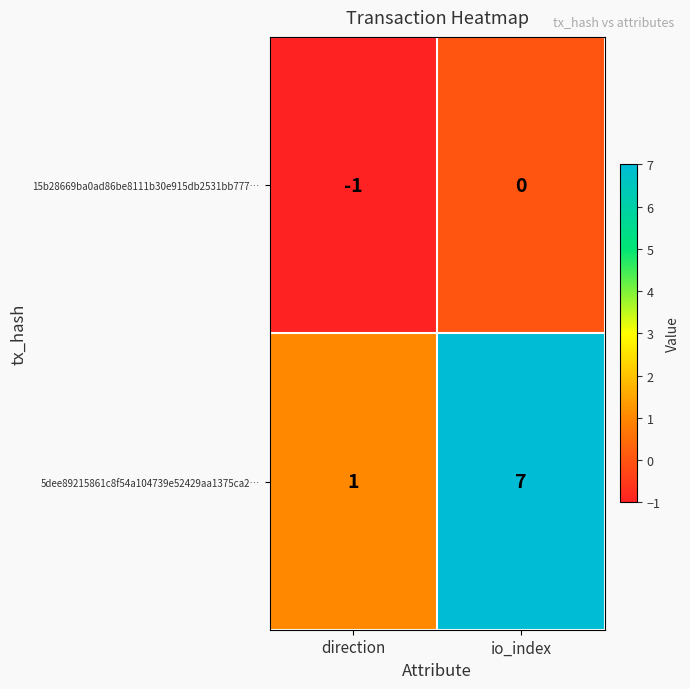

Reading left to right, extract all data points from this chart.

15b28669ba0ad86be8111b30e915db2531bb777…: direction=-1	io_index=0
5dee89215861c8f54a104739e52429aa1375ca2…: direction=1	io_index=7